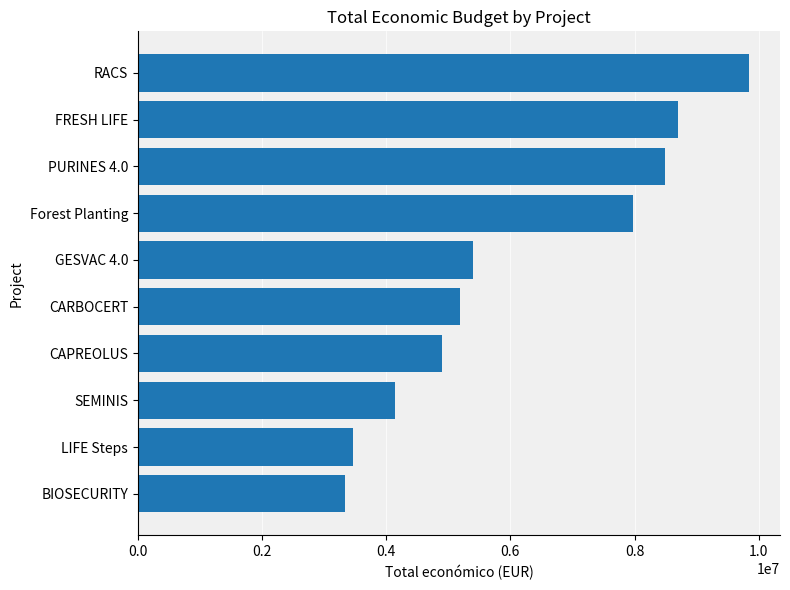

Between CARBOCERT and PURINES 4.0, which is larger?

PURINES 4.0